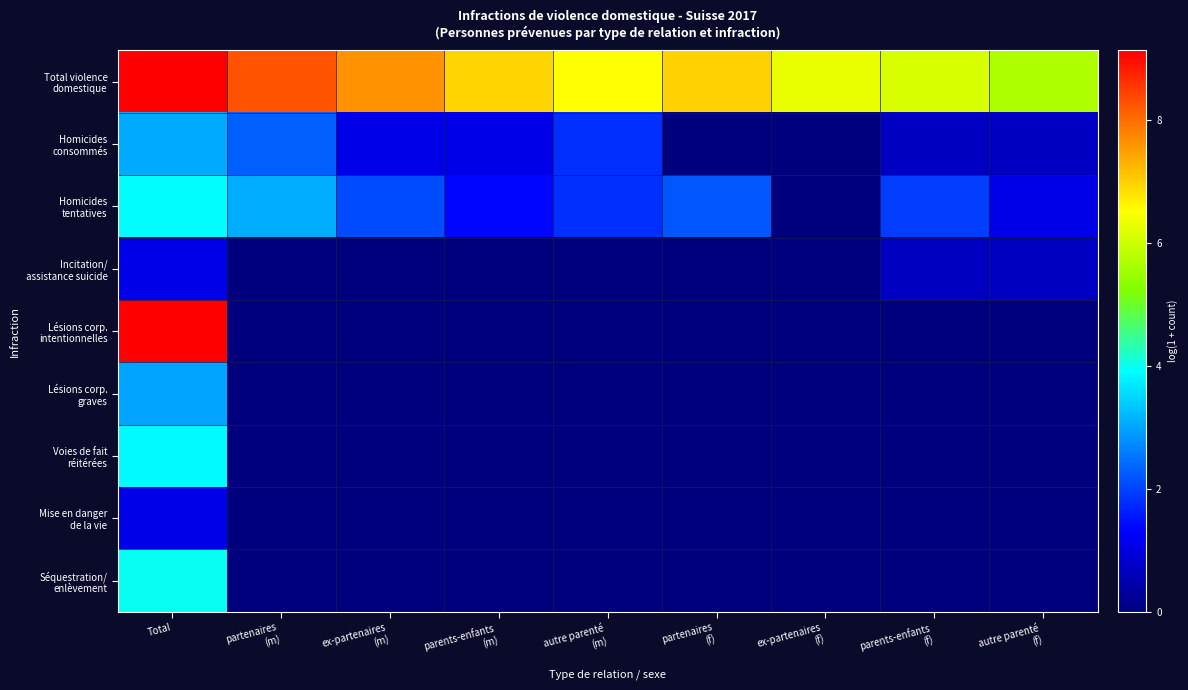

How many categories are shown in the chart?

9